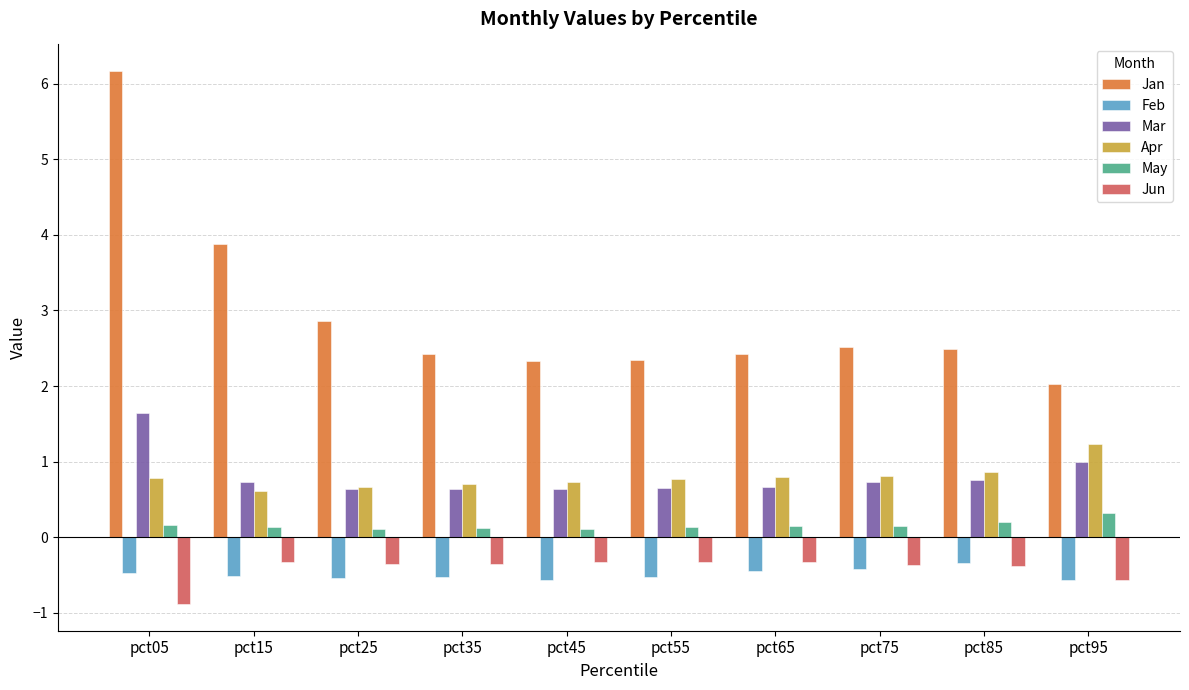

What is the average value of the May series?

0.2